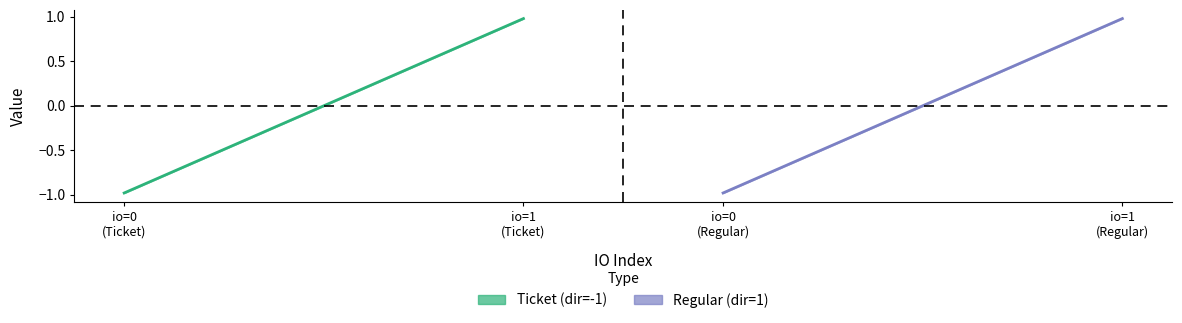

At how many categories does at least one series exceed 0?

1